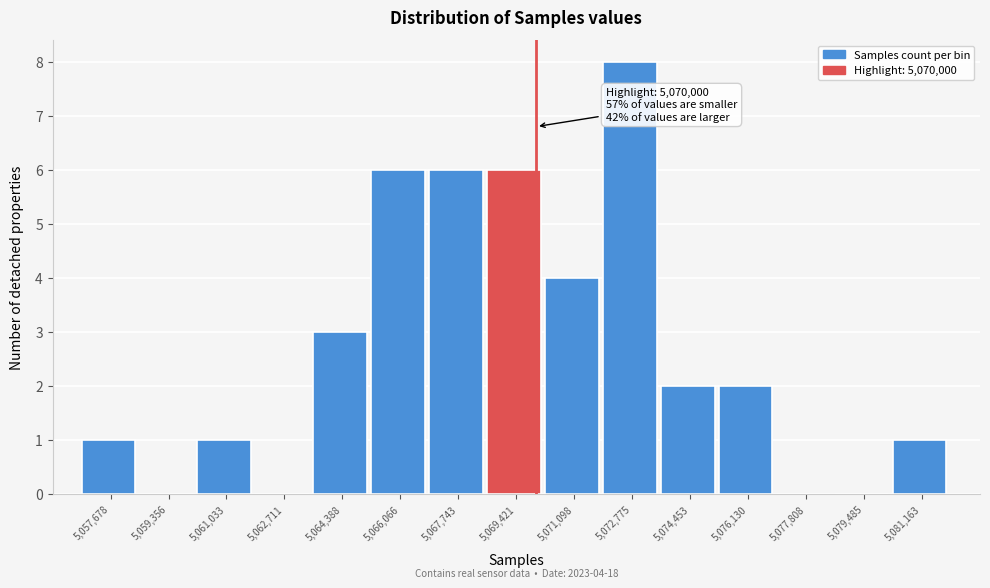

Which range on the x-axis has the tallest bar?

5072000 to 5073600